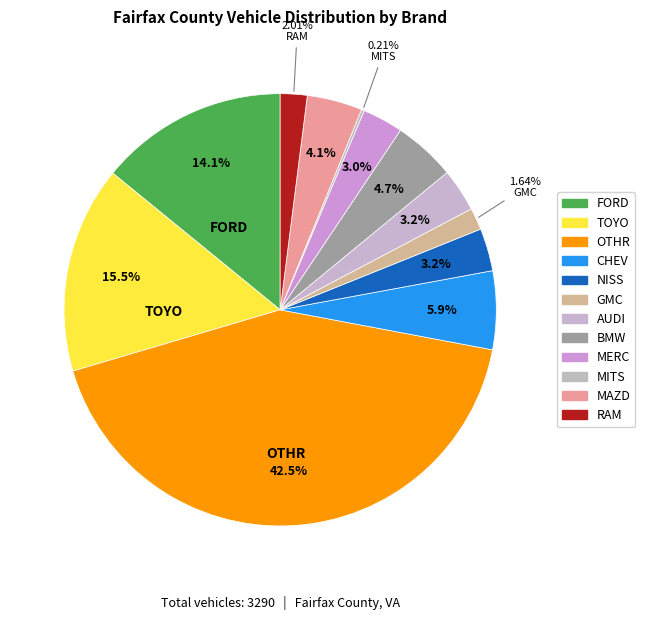

What percentage is the AUDI slice, to the nearest percent?

3%